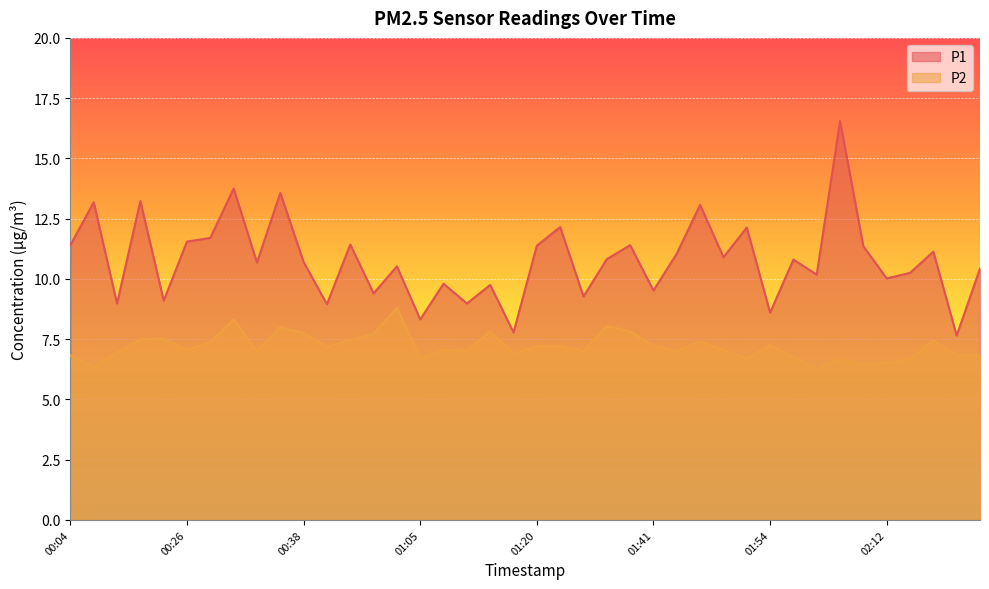

What is the sum of the P2 values at 01:44 and 01:28?

14.2